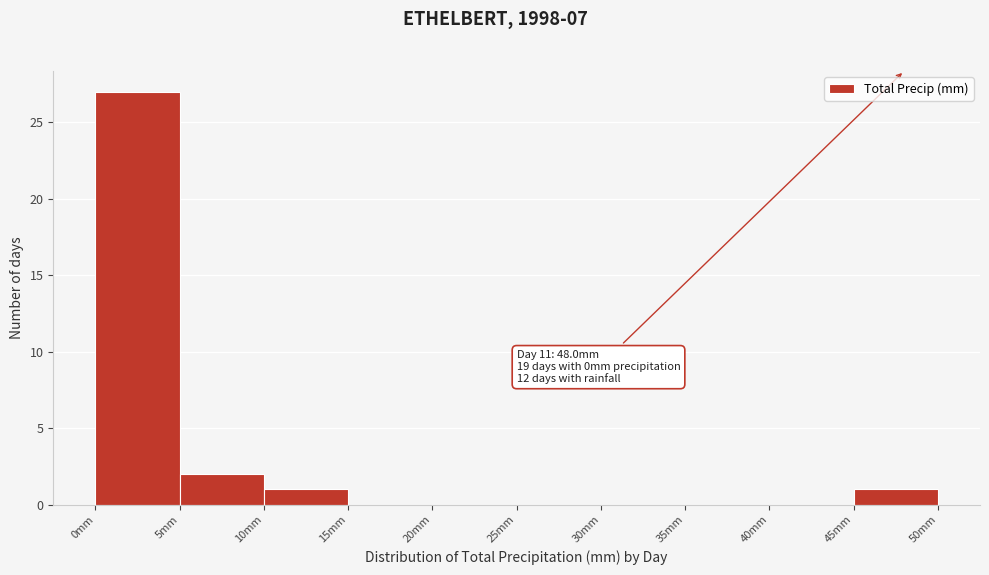

Over which range of the x-axis is the bar tallest?

0 to 5